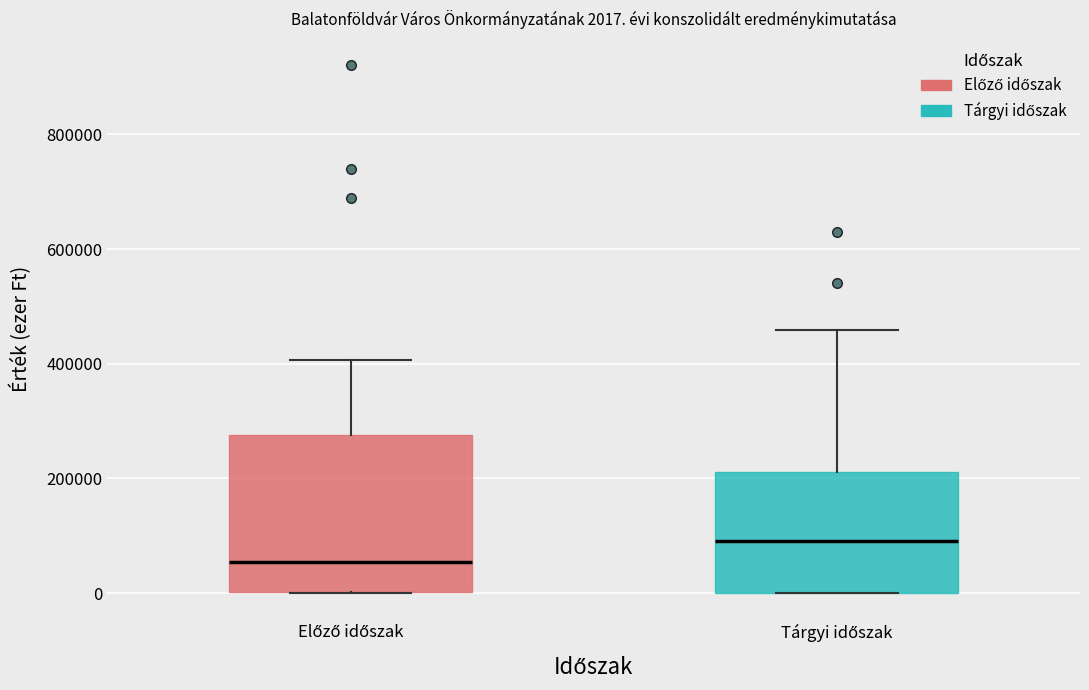

Which box has the lowest median line?

Előző időszak